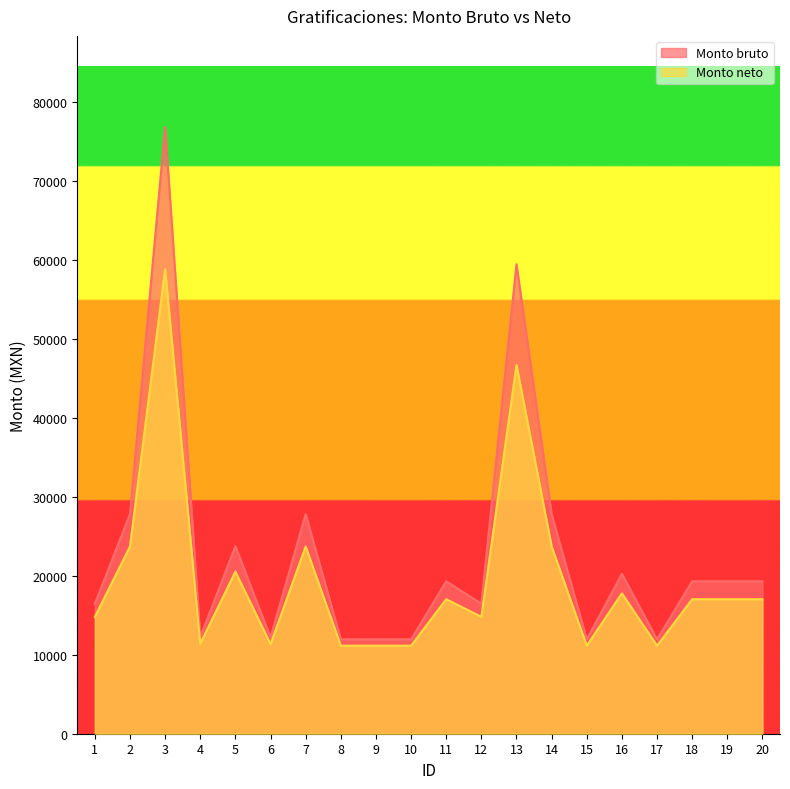

Where is Monto neto nearest to the value 34976?

2